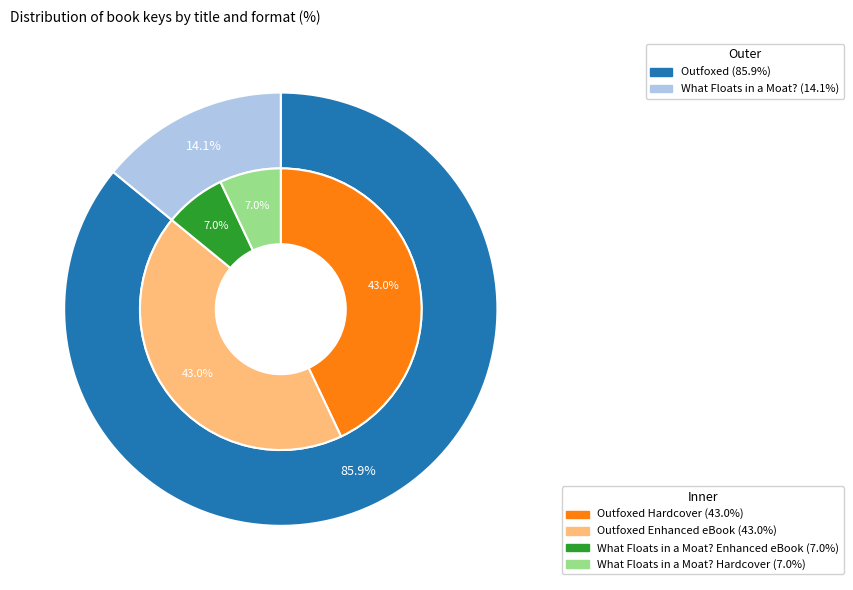

Which has a higher value, Outfoxed or What Floats in a Moat??

Outfoxed